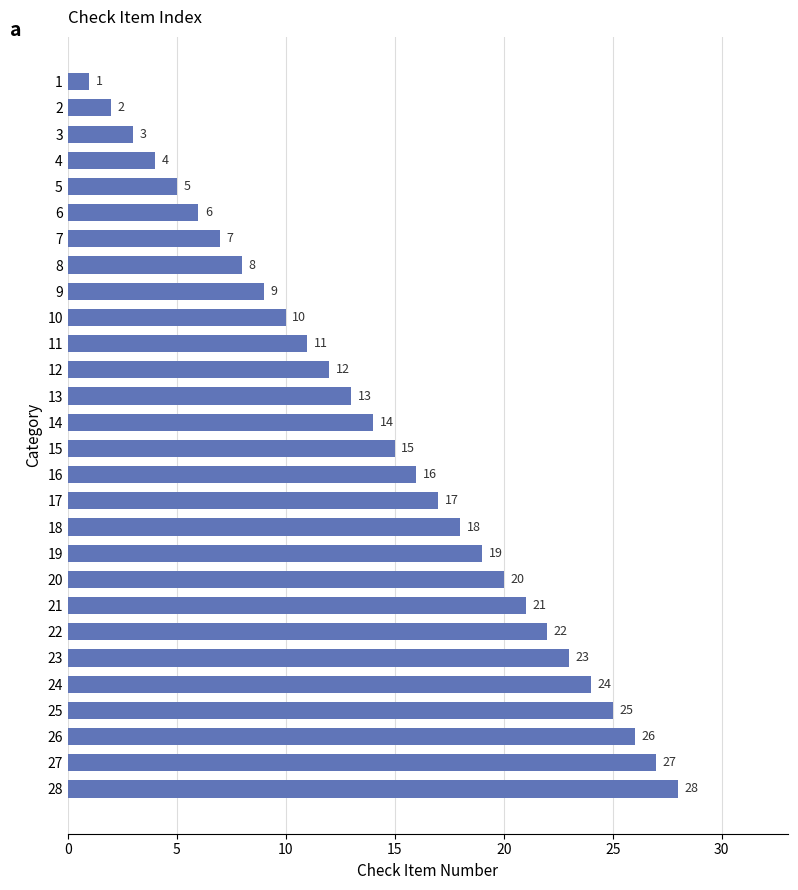

What is the sum of all values?

406